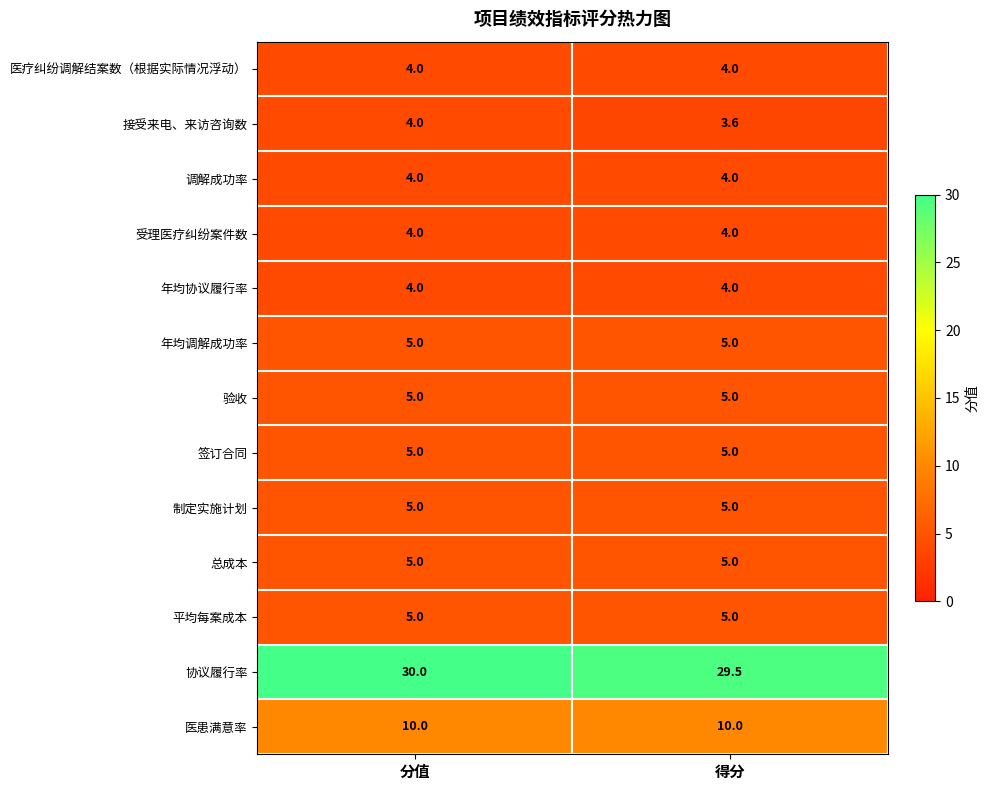

The value of 总成本 at 得分 is 9.0. True or false?

False